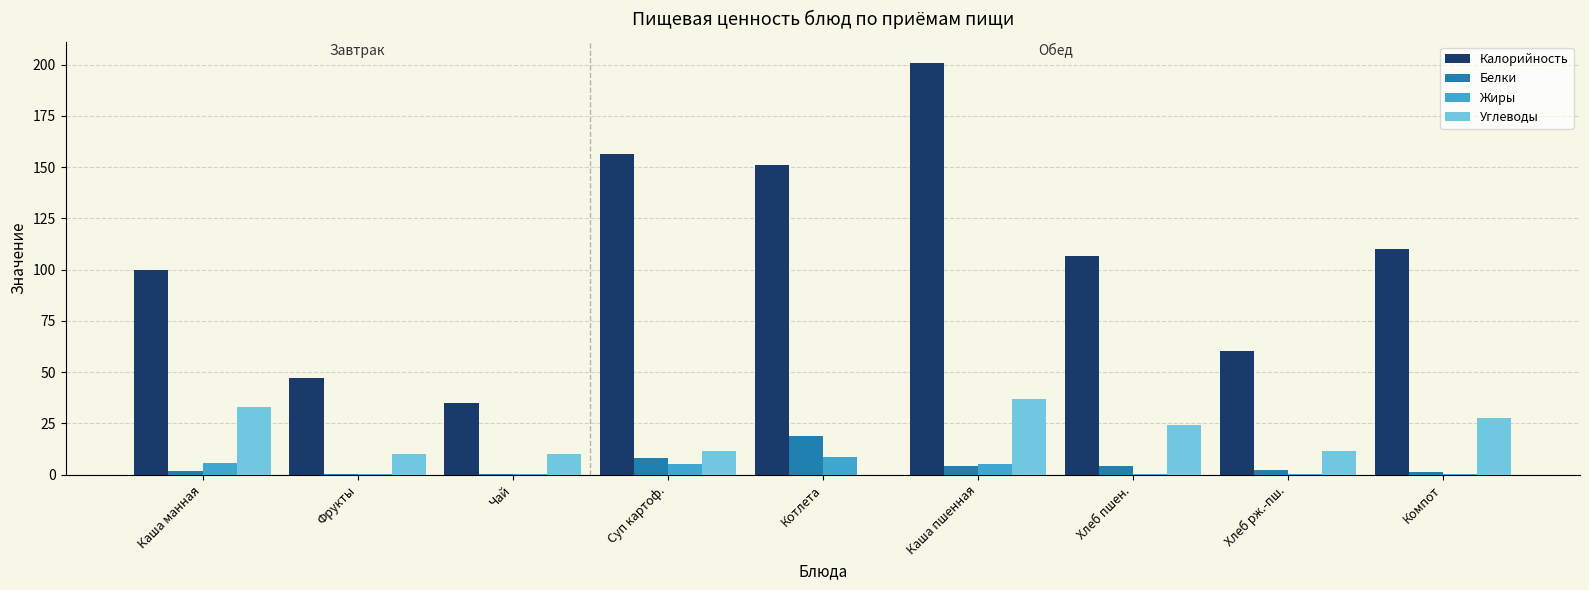

Which series has the largest total across all categories?

Калорийность